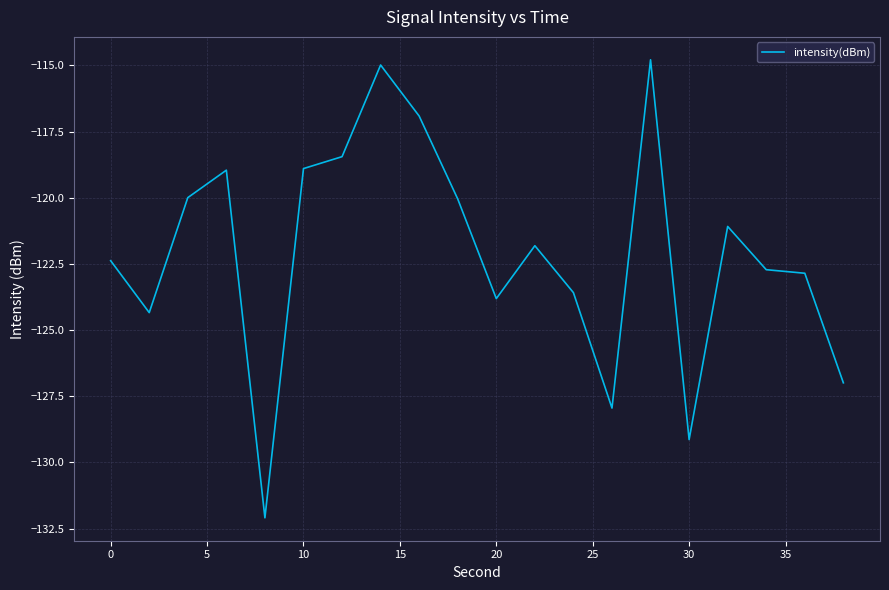

What is the maximum value shown in the chart?

-114.8